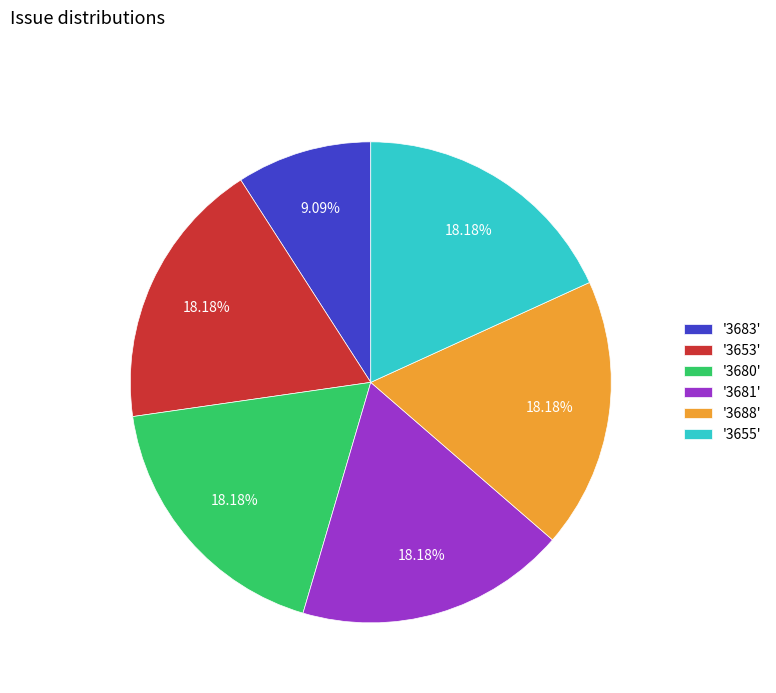

Approximately how many times larger is the value at '3681' compared to '3655'?

1.0